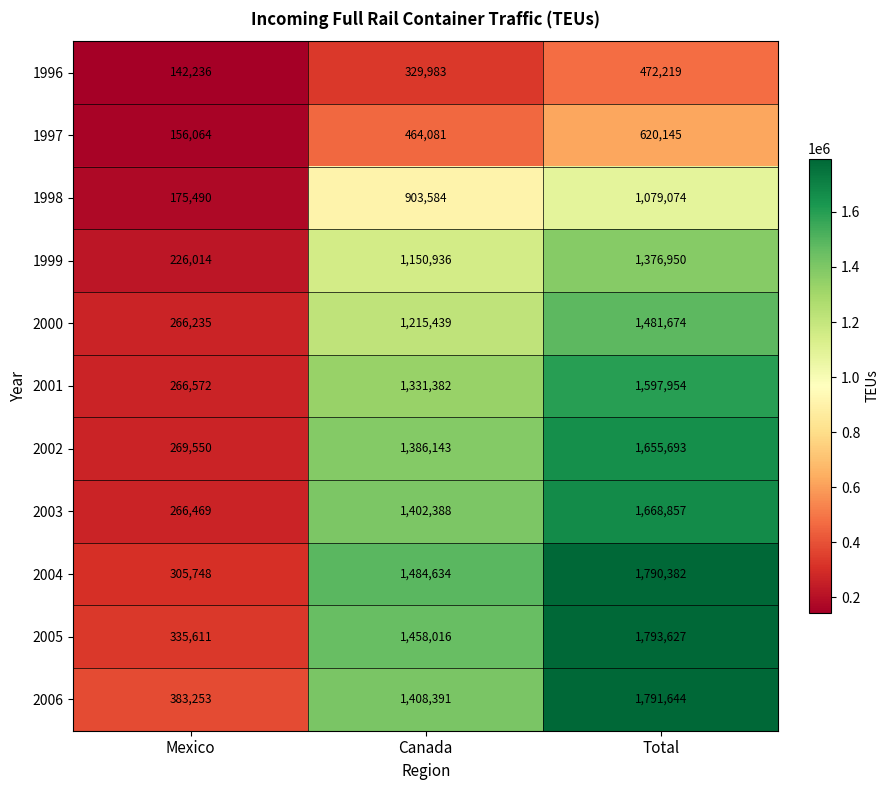

What is the difference between the maximum and minimum values in the 2003 series?

1402388